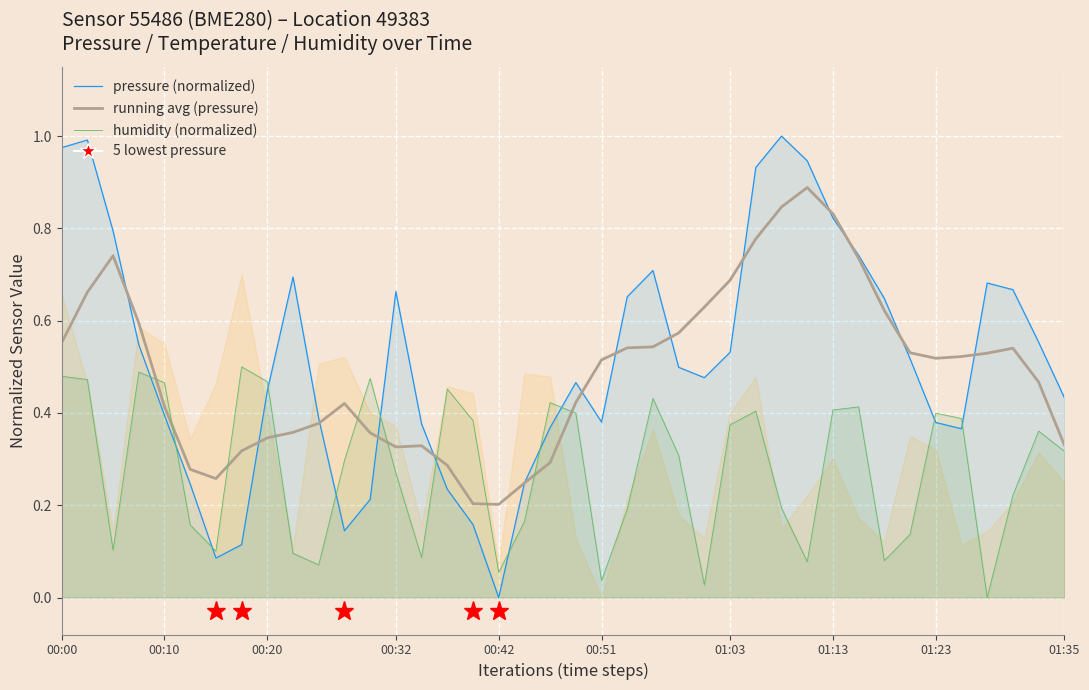

What is the difference between the second highest and second lowest values in the running avg (pressure) series?

0.6